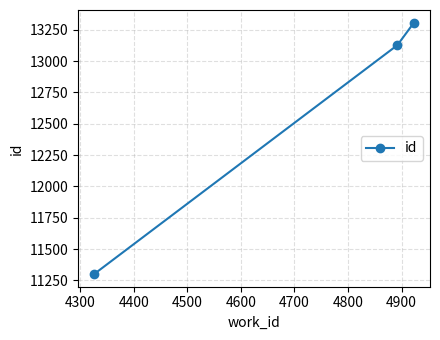

What is the minimum value shown in the chart?

11300